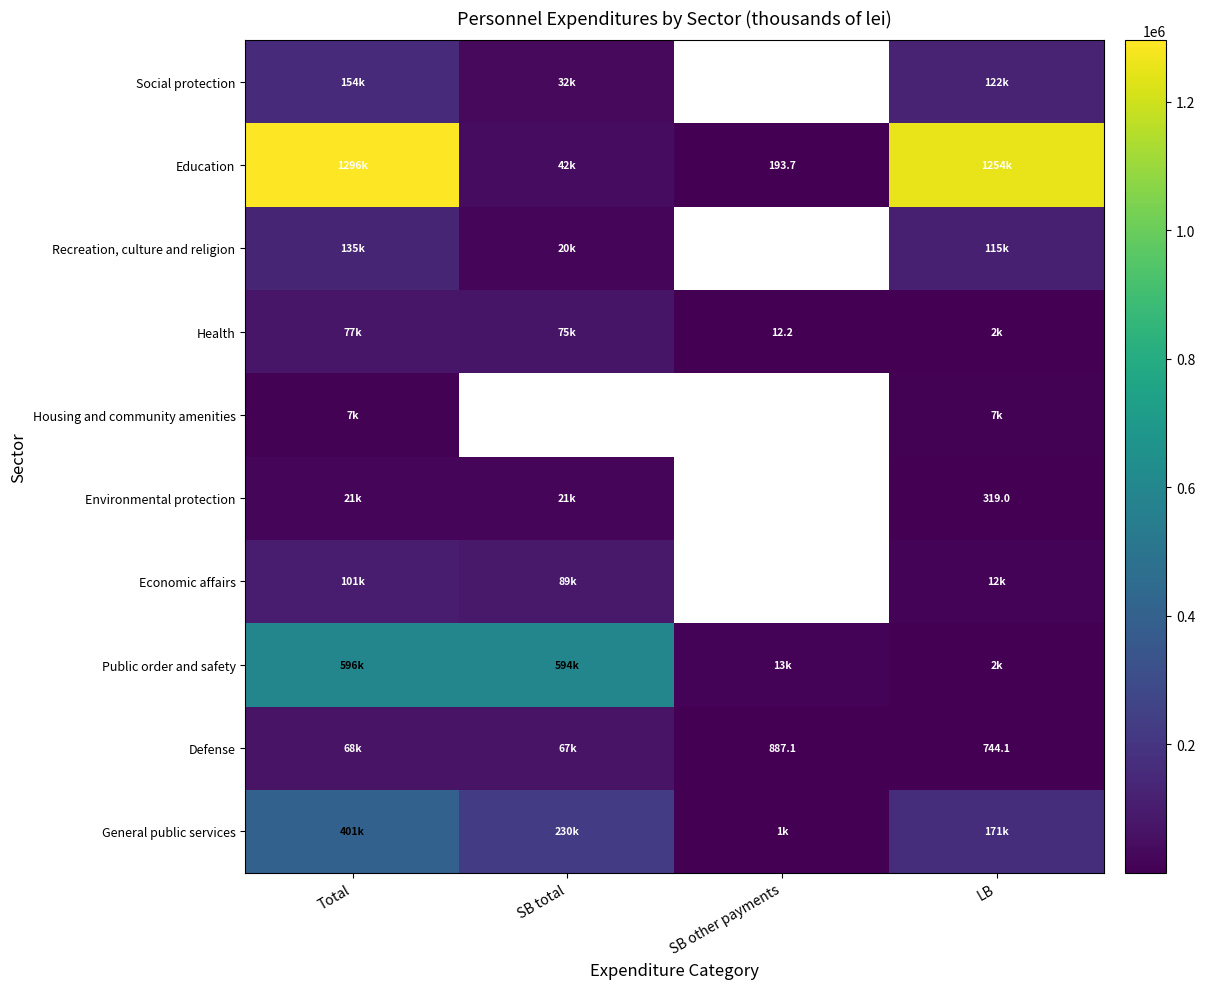

Is it true that Health equals 18.4 at SB other payments?

False